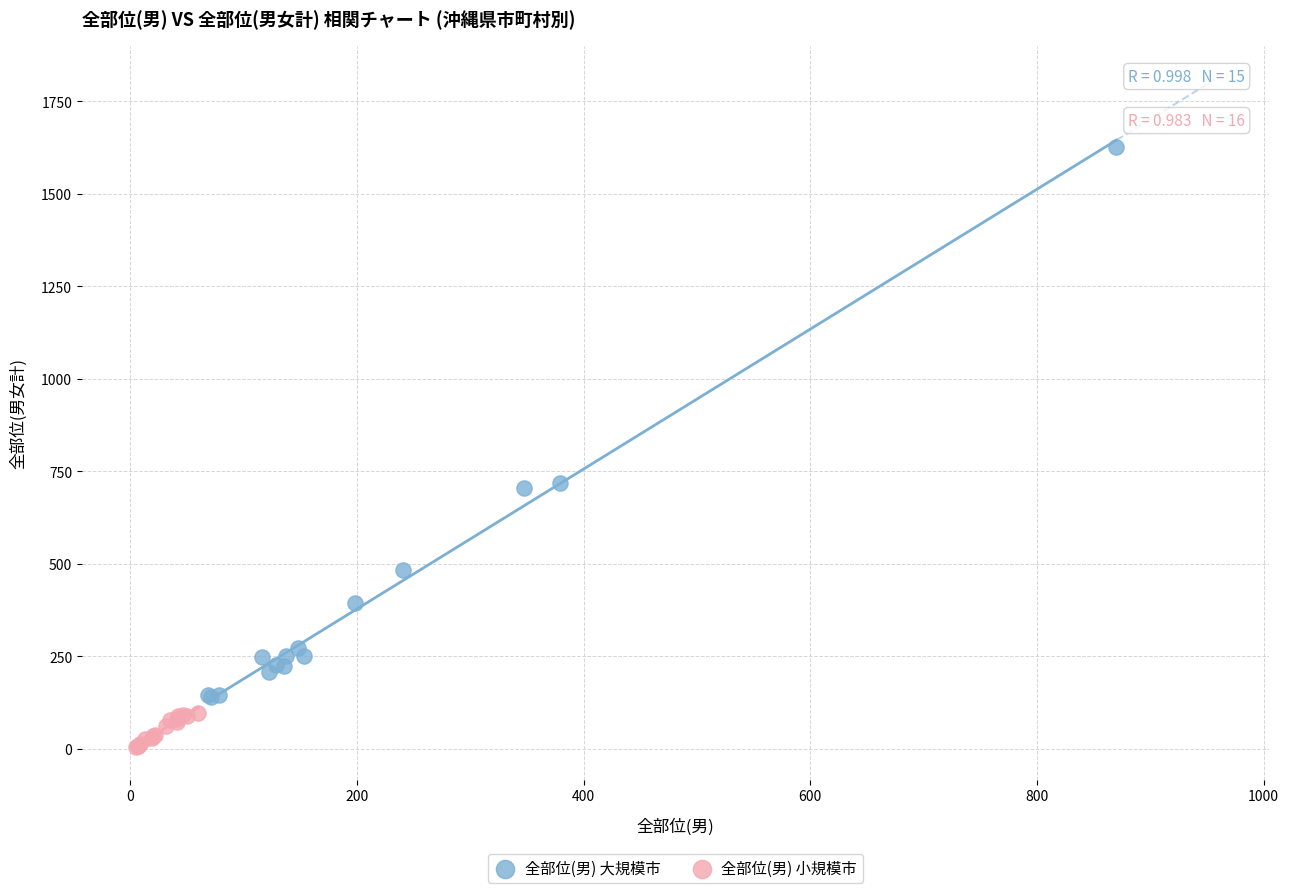

Which series has the largest Y range (max minus min)?

全部位(男) 大規模市